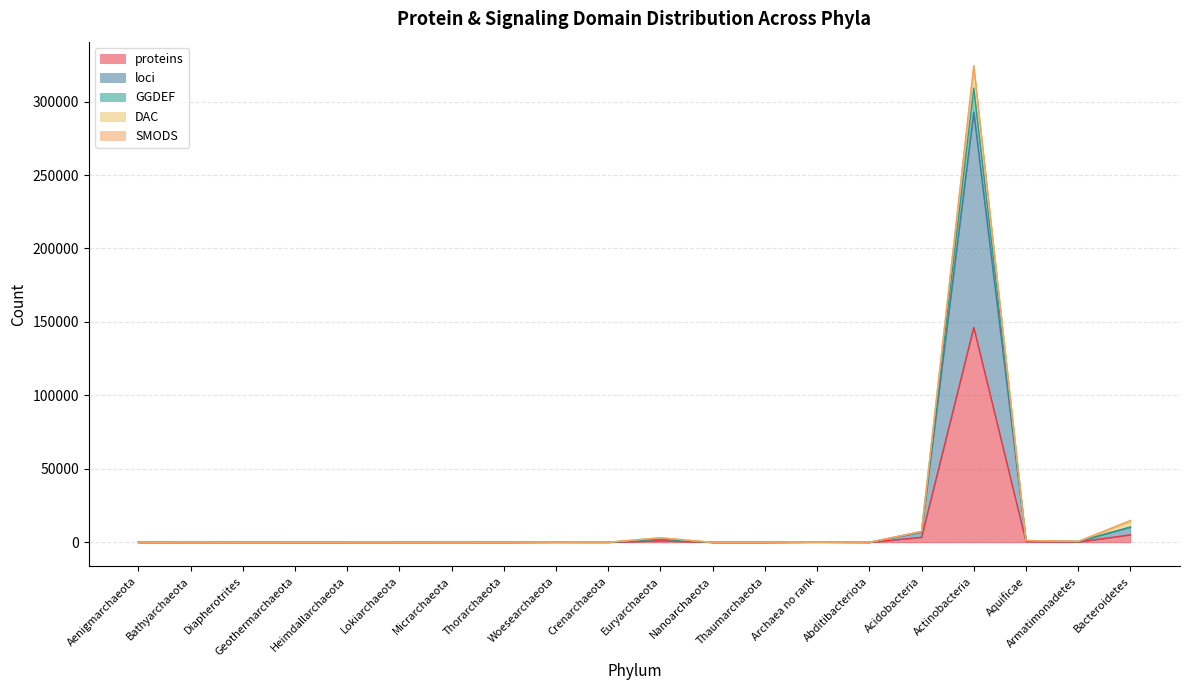

Is the value of loci at Thorarchaeota greater than the value of GGDEF at Woesearchaeota?

No